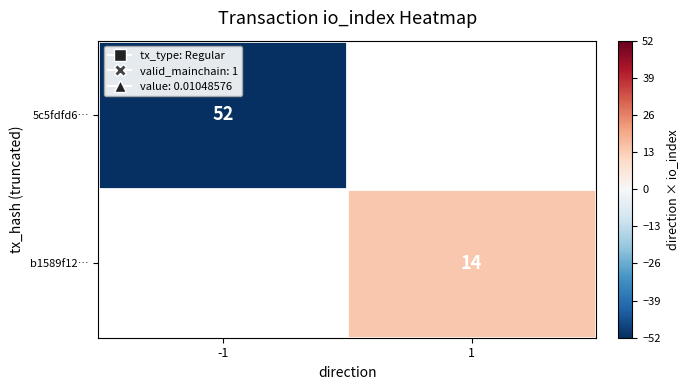

True or false: b1589f12… has a value of 10 at 1.

False